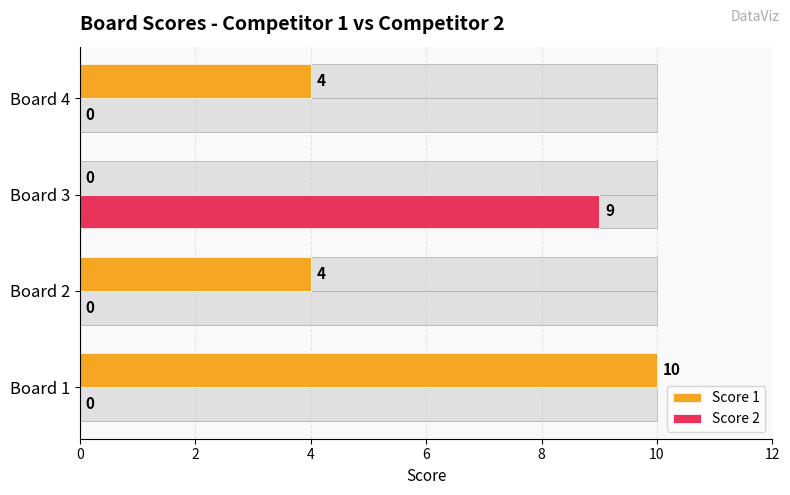

Reading left to right, extract all data points from this chart.

Score 1: 0=10	2=4	4=0	6=4
Score 2: 0=0	2=0	4=9	6=0